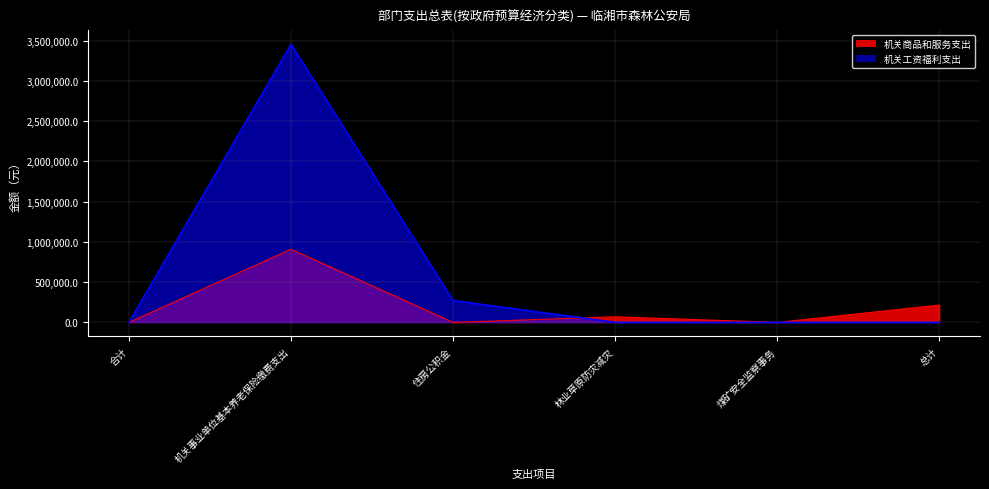

Between 林业草原防灾减灾 and 煤矿安全监察事务, which is larger?

林业草原防灾减灾